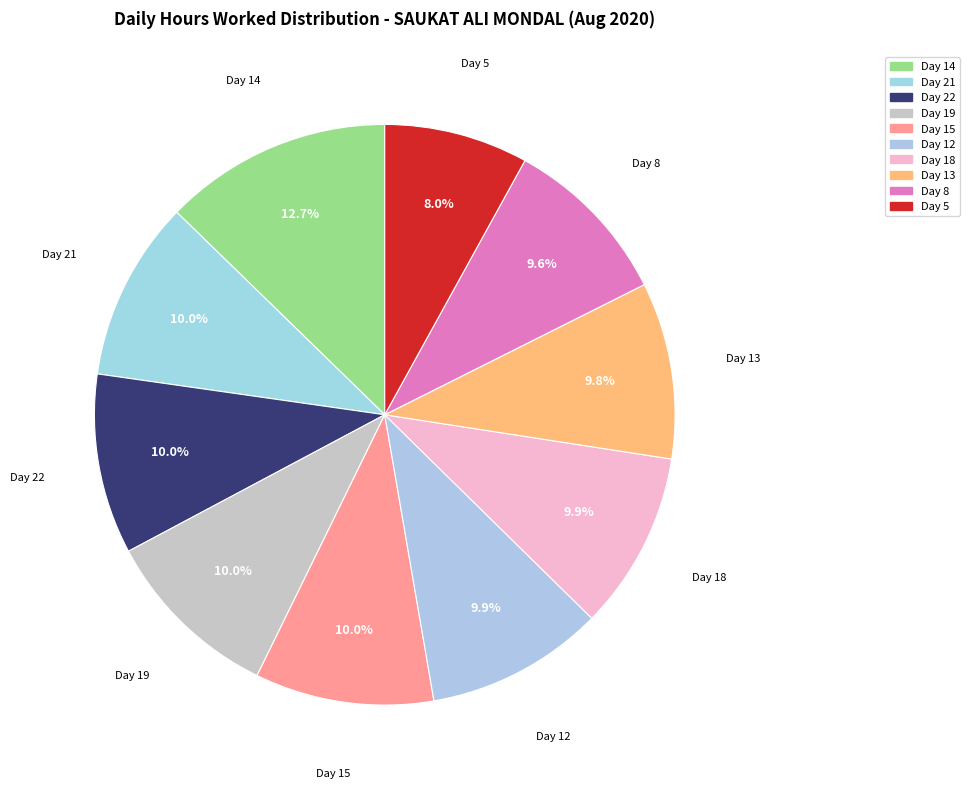

Does any single category account for the majority?

No